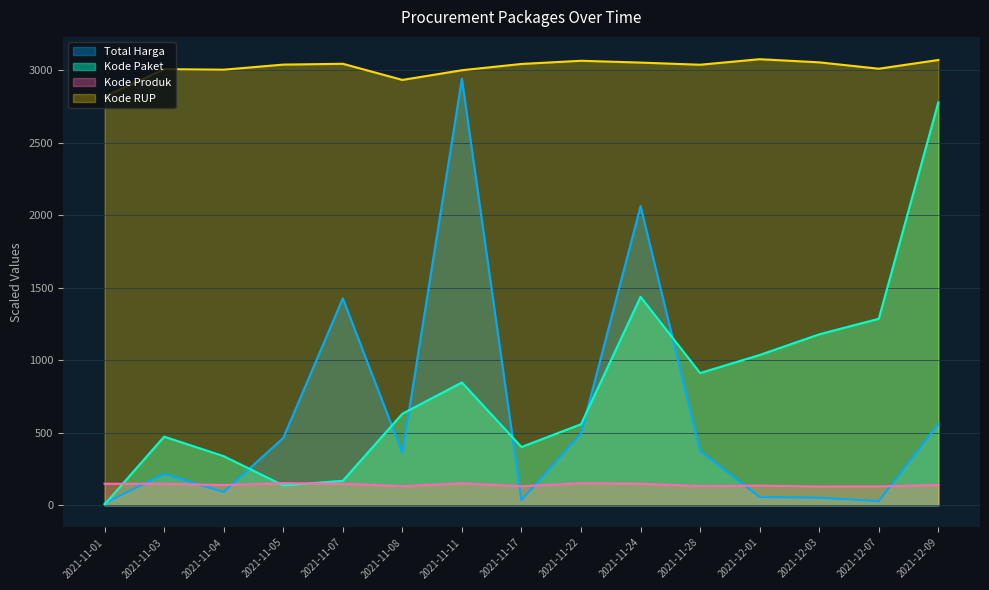

What is the difference between the highest and lowest values at 2021-12-03?

3001.1